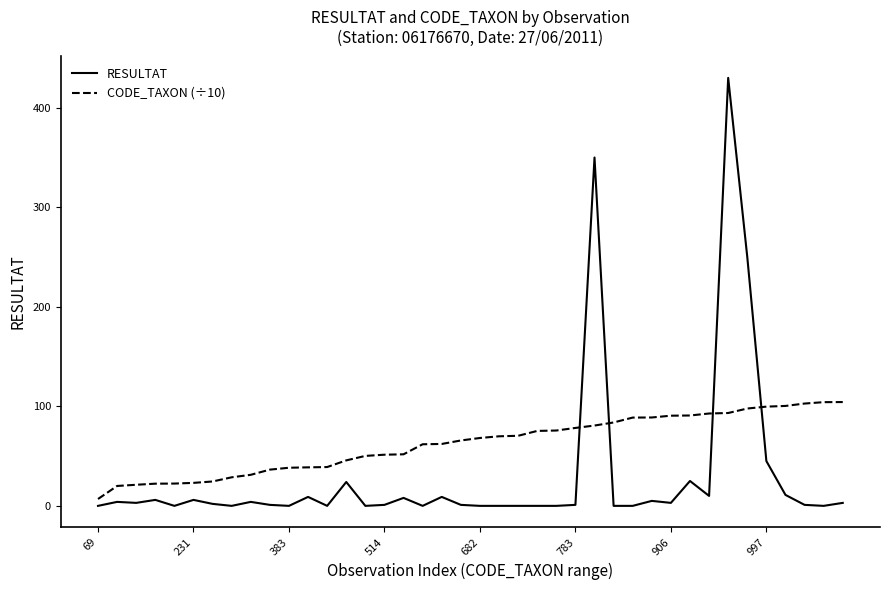

Which series has the largest total across all categories?

CODE_TAXON (÷10)